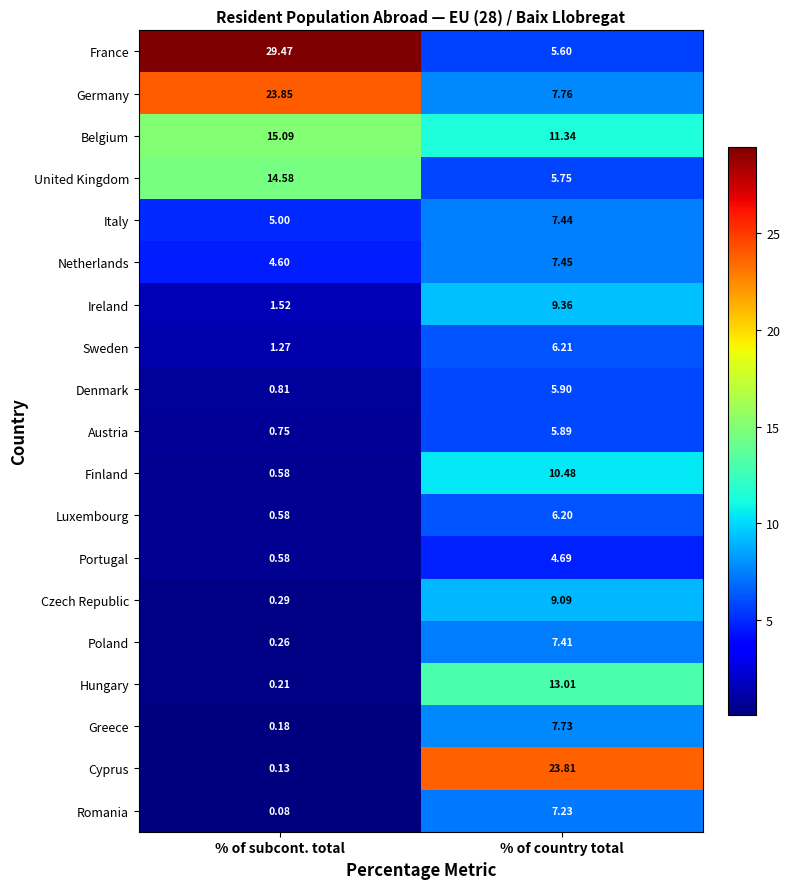

Where is Czech Republic nearest to the value 4?

% of subcont. total